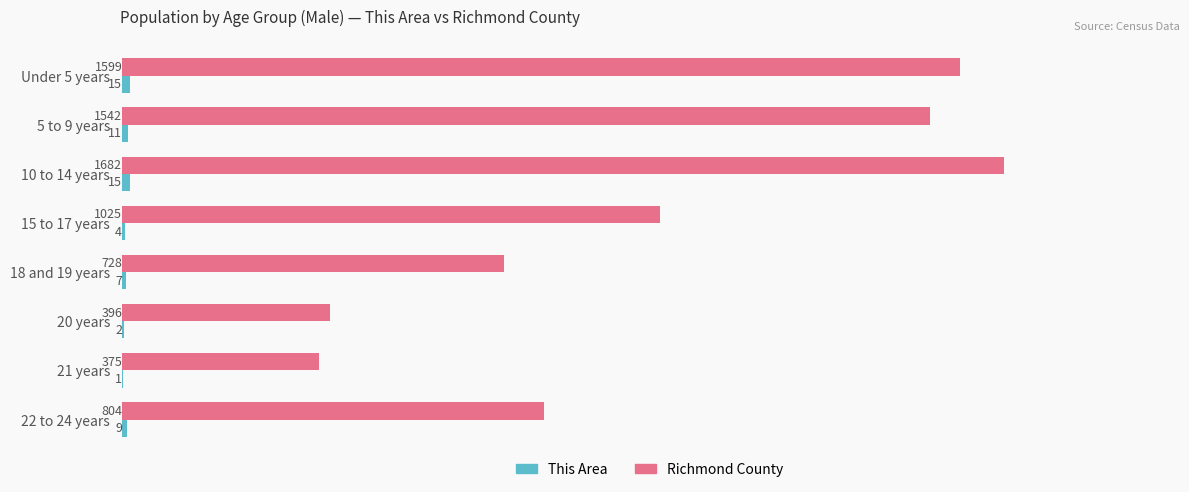

What is the sum of all Richmond County values?

8151